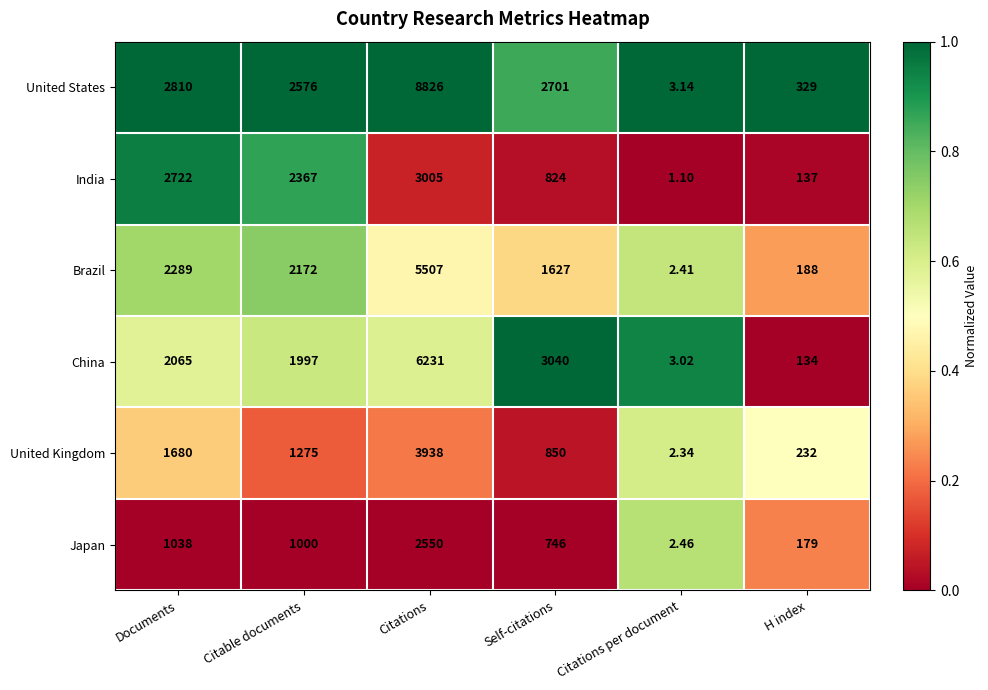

Which category has the highest value across all series?

Citations